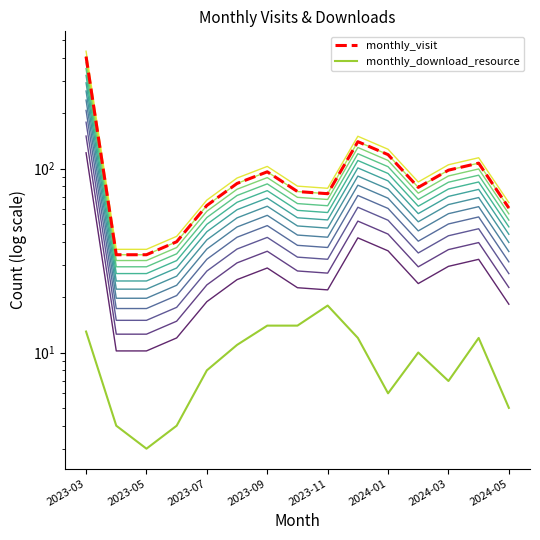

In monthly_download_resource, how many points are lower than both neighbors (excluding endpoints)?

3